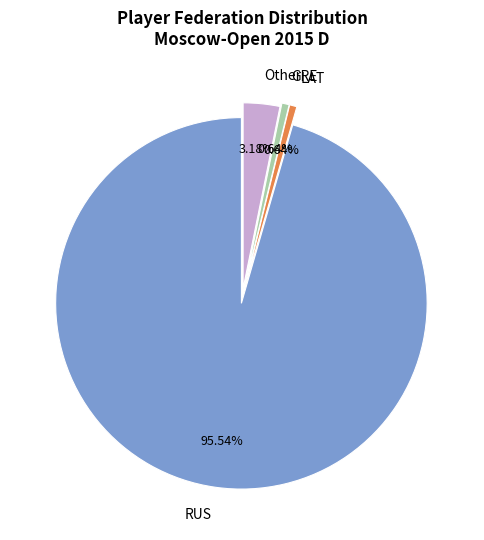

How much of the chart is everything except GRE?

99.4%